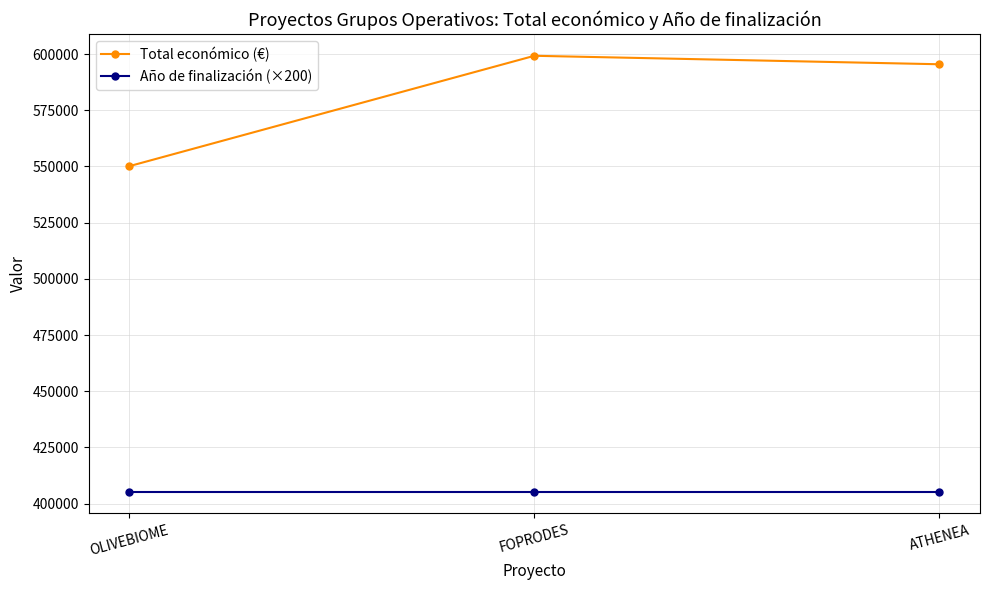

What position from the right is ATHENEA?

1